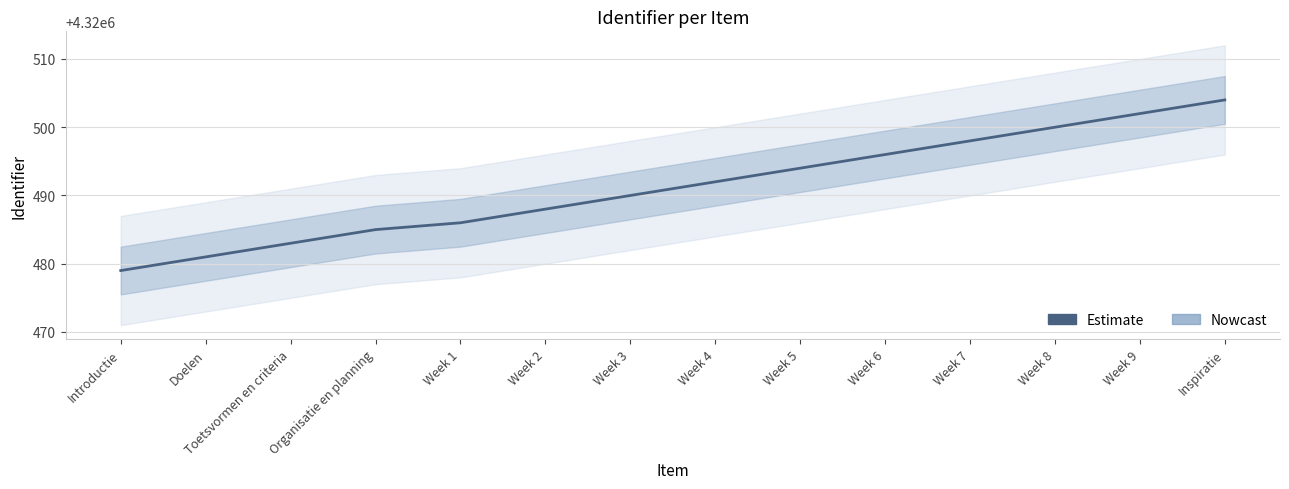

True or false: the data shows 4320488 at Week 2.

True